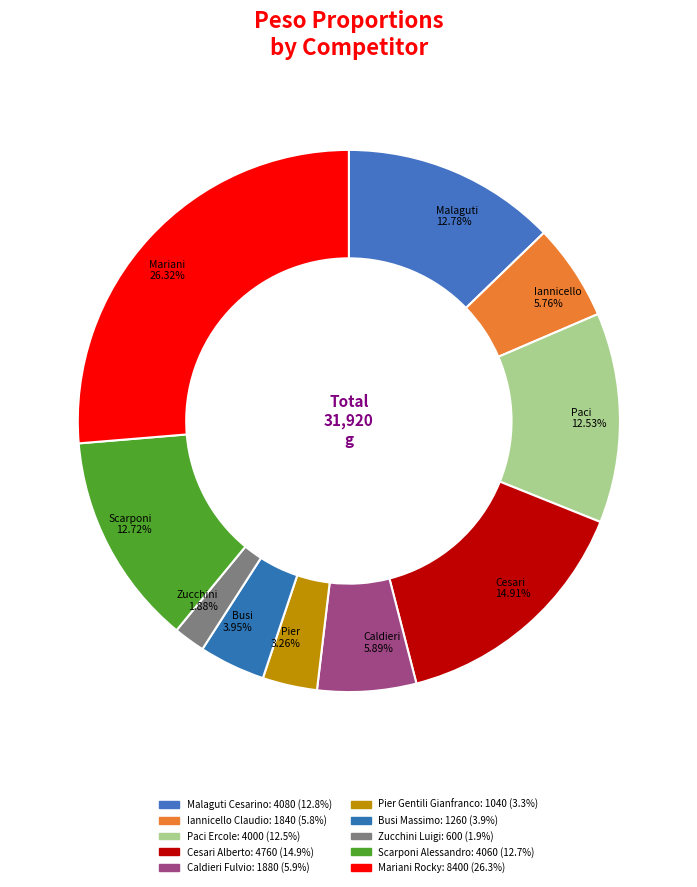

How much of the chart is everything except Malaguti Cesarino?

87.2%